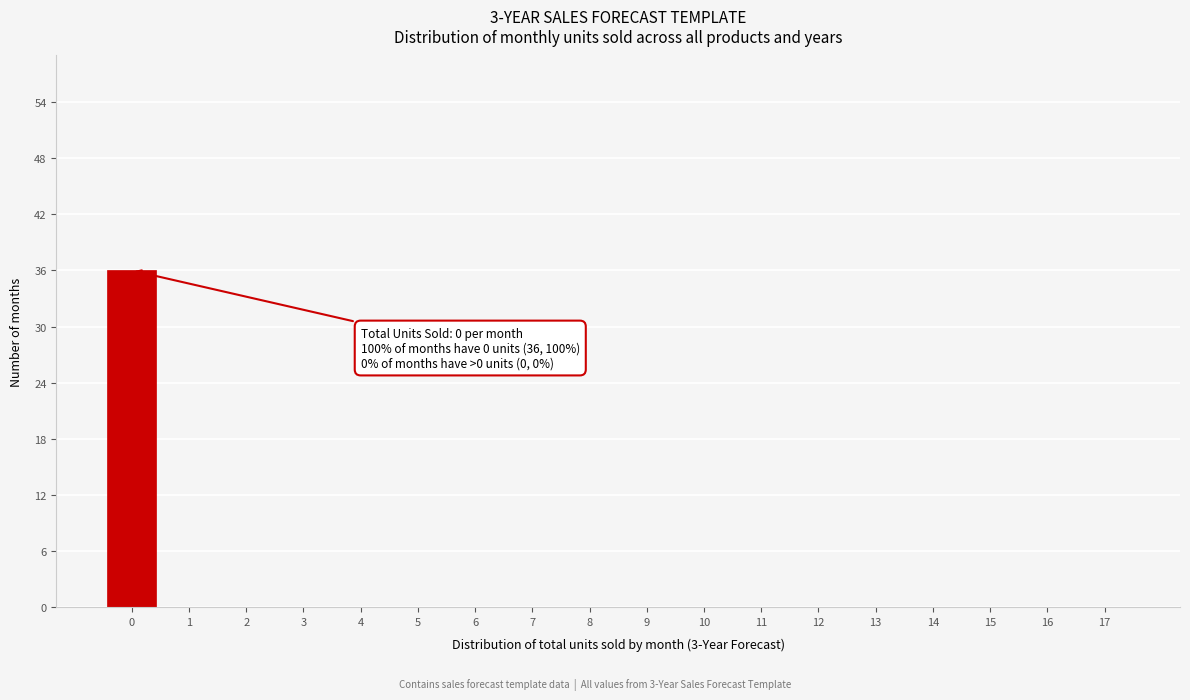

Reading right to left, list all the values displayed in this chart.

17=0	16=0	15=0	14=0	13=0	12=0	11=0	10=0	9=0	8=0	7=0	6=0	5=0	4=0	3=0	2=0	1=0	0=36